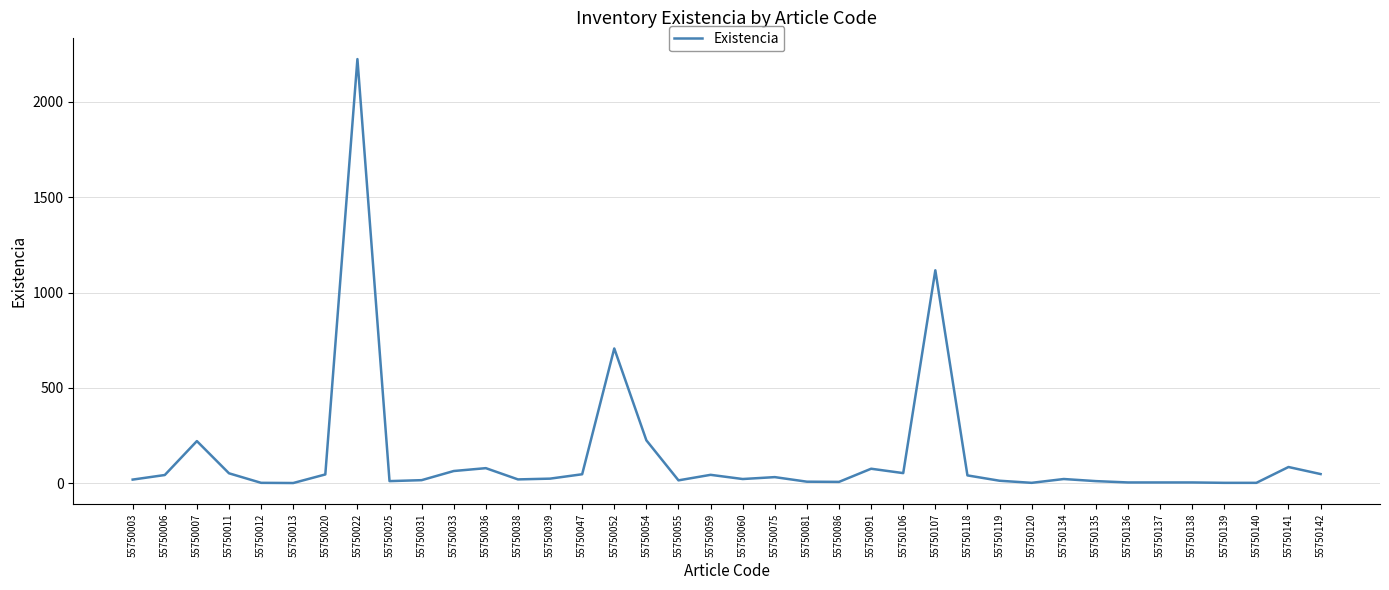

What is the sum of all values?

5414